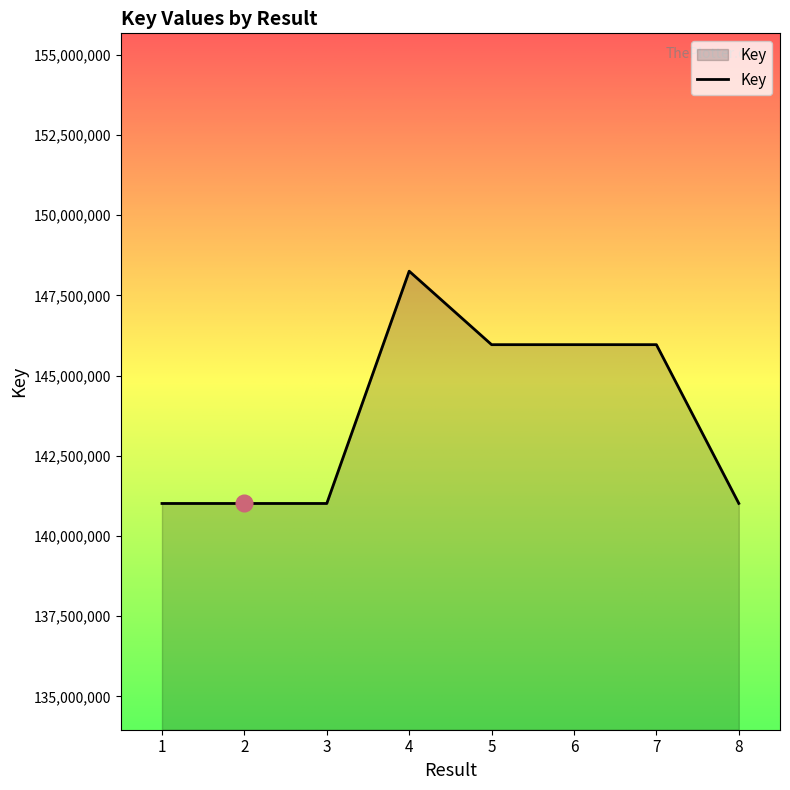

True or false: the data has more than 0 interior local peaks.

True